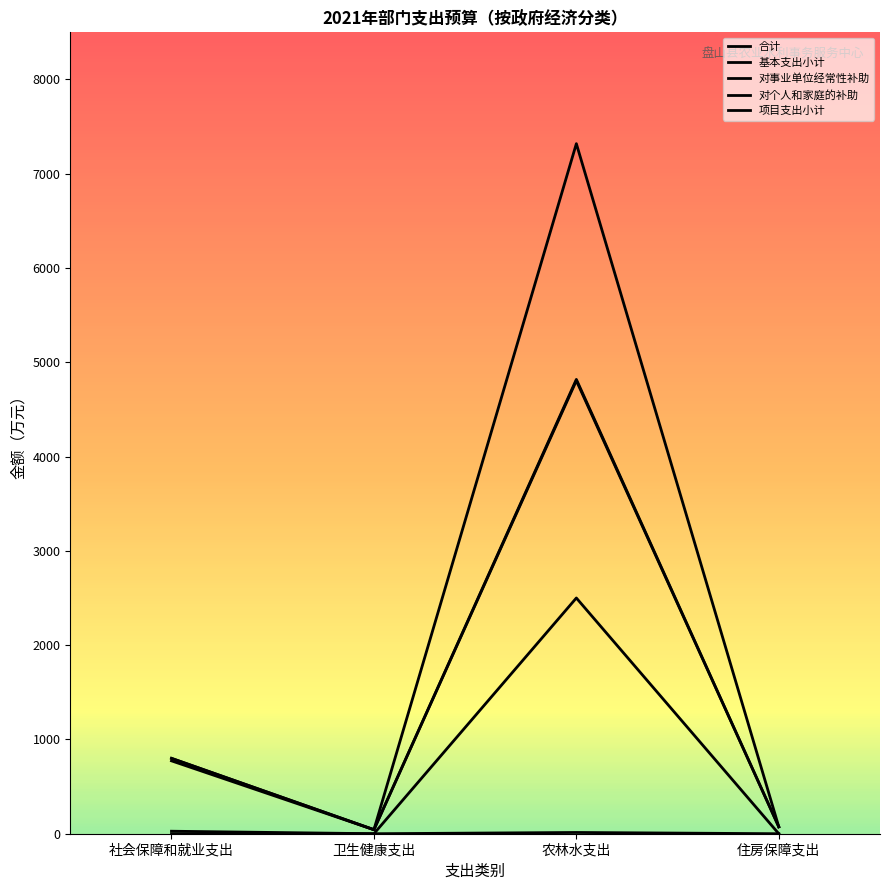

Is it true that 合计 equals 73.3 at 住房保障支出?

True